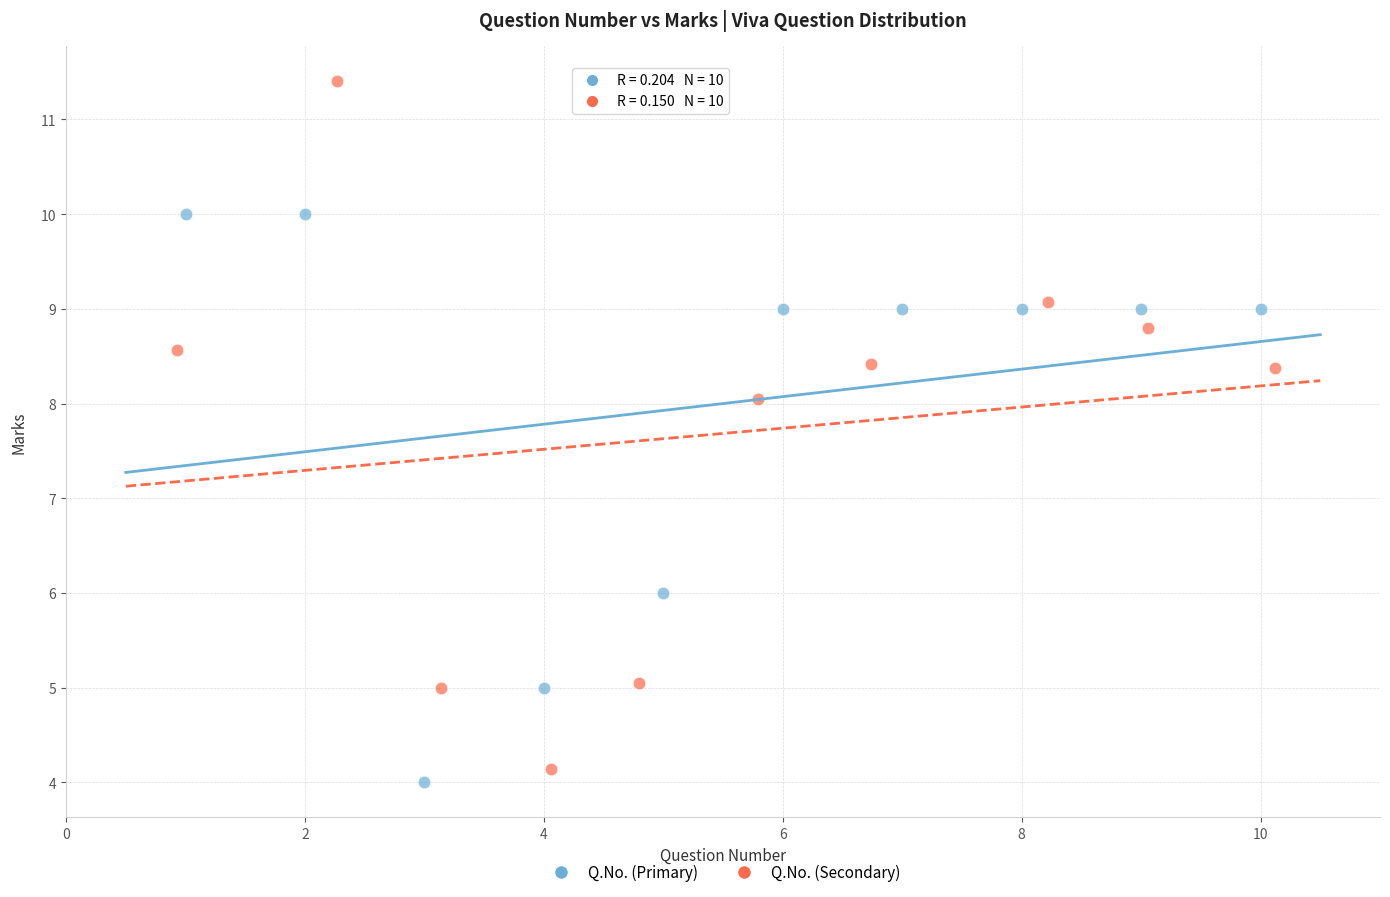

Which series contains the highest Y value?

Q.No. (Secondary)